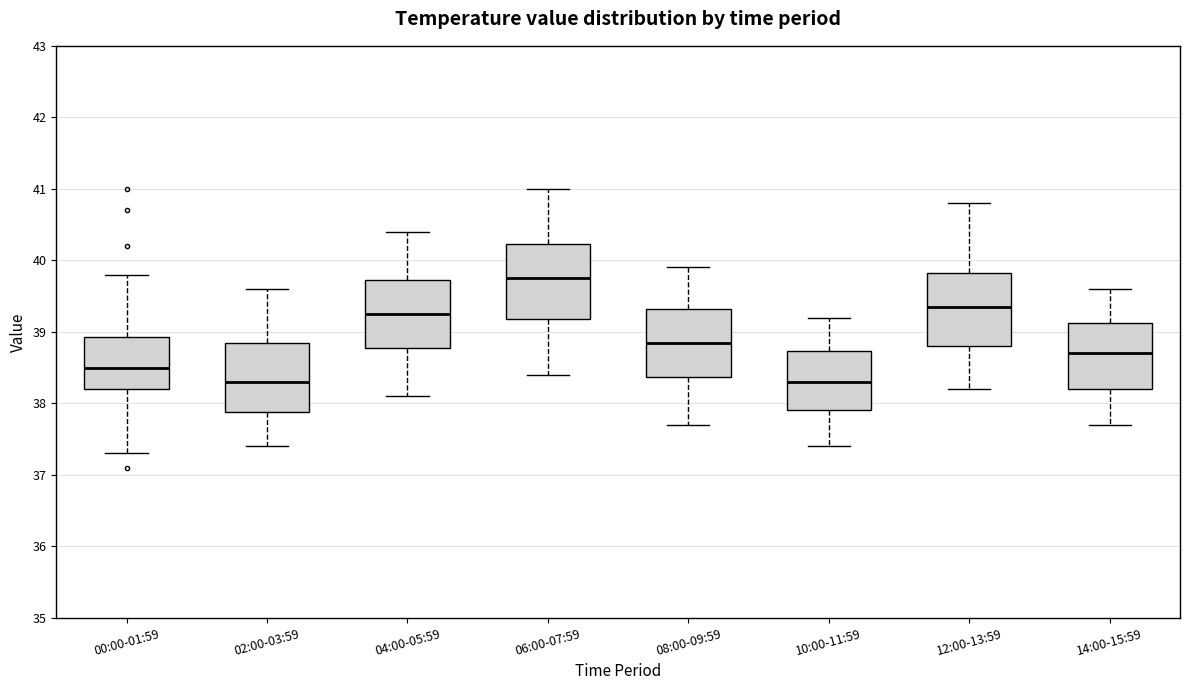

Reading left to right, read every box against the y-axis: the position of its median line, the range the box covers, and the ends of its whiskers. The values are not printed on the chart, so give them approximately, as read against the axis.

00:00-01:59: median 38.5, box 38.2 to 38.9, whiskers 37.3 to 39.8
02:00-03:59: median 38.3, box 37.9 to 38.9, whiskers 37.4 to 39.6
04:00-05:59: median 39.3, box 38.8 to 39.7, whiskers 38.1 to 40.4
06:00-07:59: median 39.8, box 39.2 to 40.2, whiskers 38.4 to 41.0
08:00-09:59: median 38.9, box 38.4 to 39.3, whiskers 37.7 to 39.9
10:00-11:59: median 38.3, box 37.9 to 38.7, whiskers 37.4 to 39.2
12:00-13:59: median 39.4, box 38.8 to 39.8, whiskers 38.2 to 40.8
14:00-15:59: median 38.7, box 38.2 to 39.1, whiskers 37.7 to 39.6